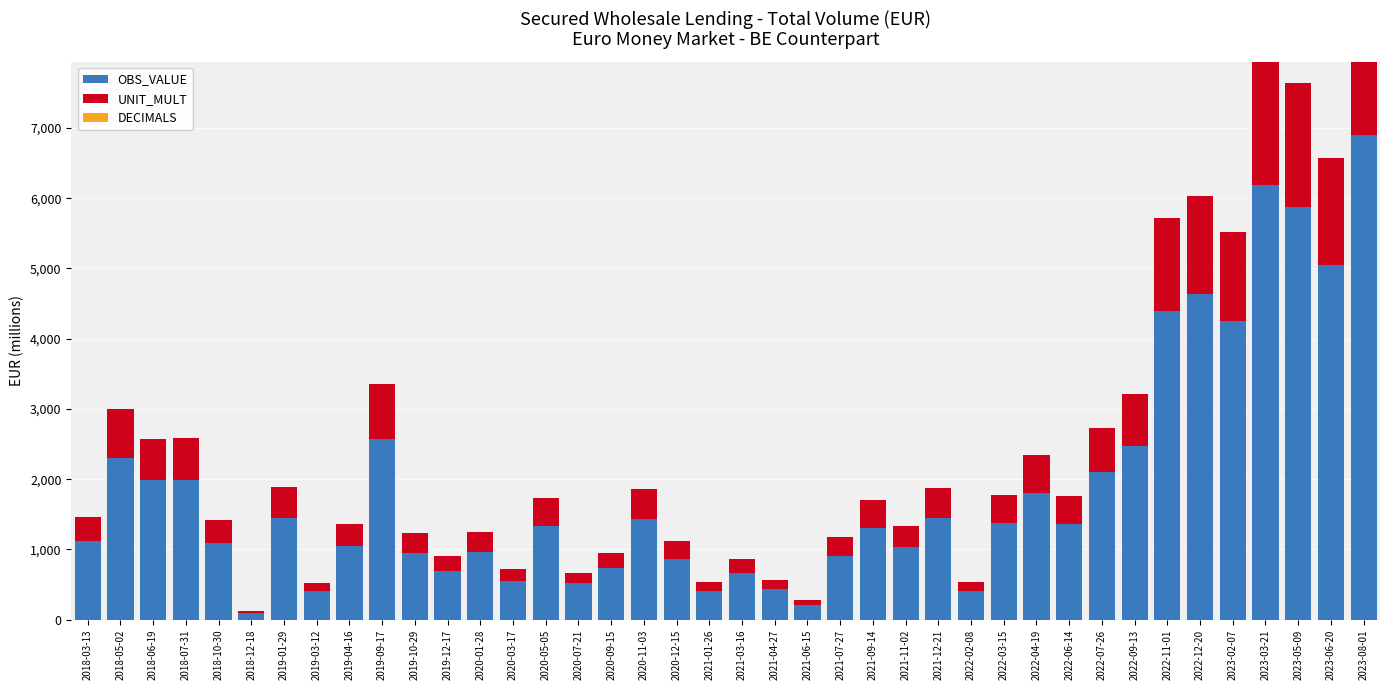

Between 2018-05-02 and 2023-08-01, which series saw the biggest shift?

OBS_VALUE